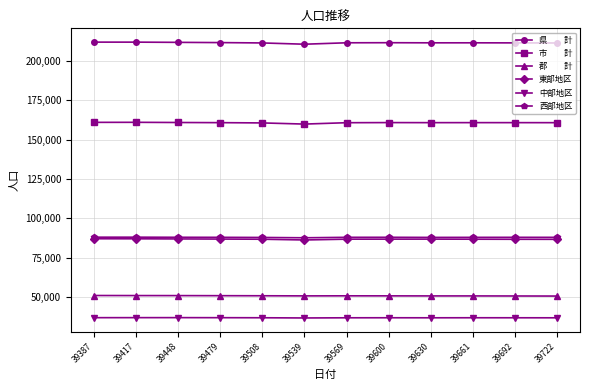

What is the spread (max minus min) of values at 39479?

174703